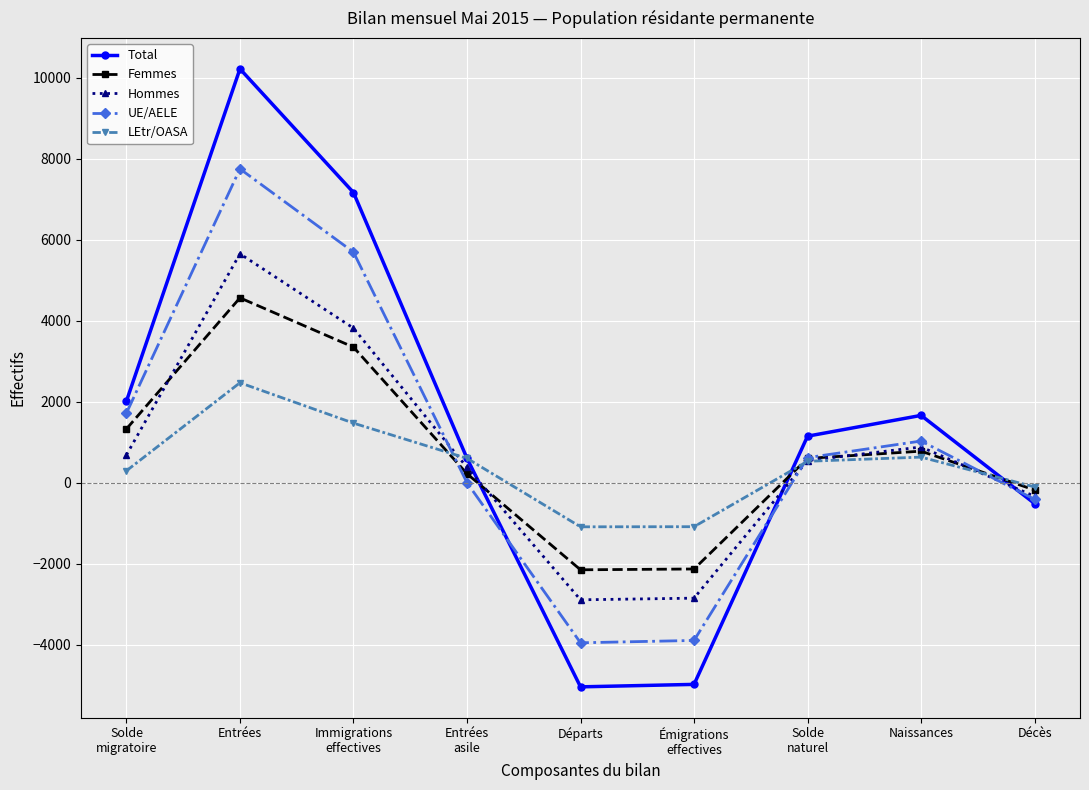

What is the value of the Total point at the 9th from the left?

-513